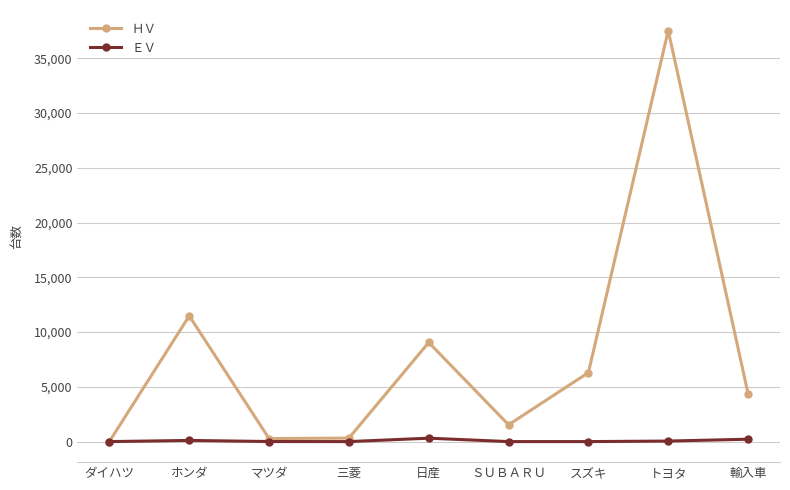

True or false: ＨＶ has more than 2 points higher than both neighbors.

True